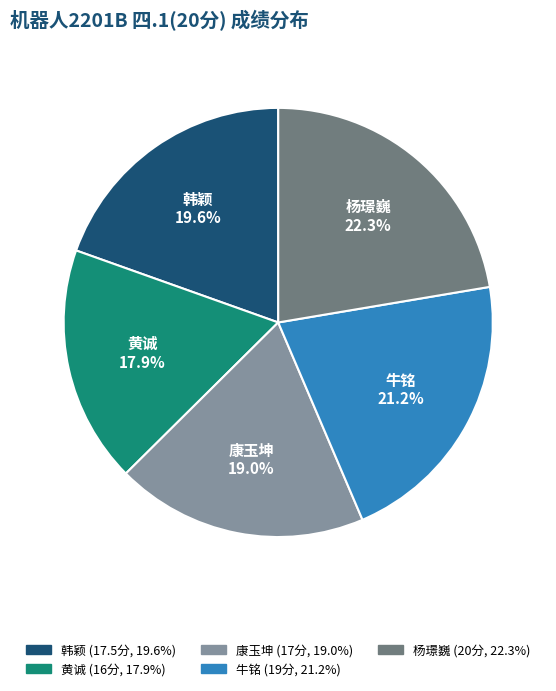

Is there a majority slice in this chart?

No